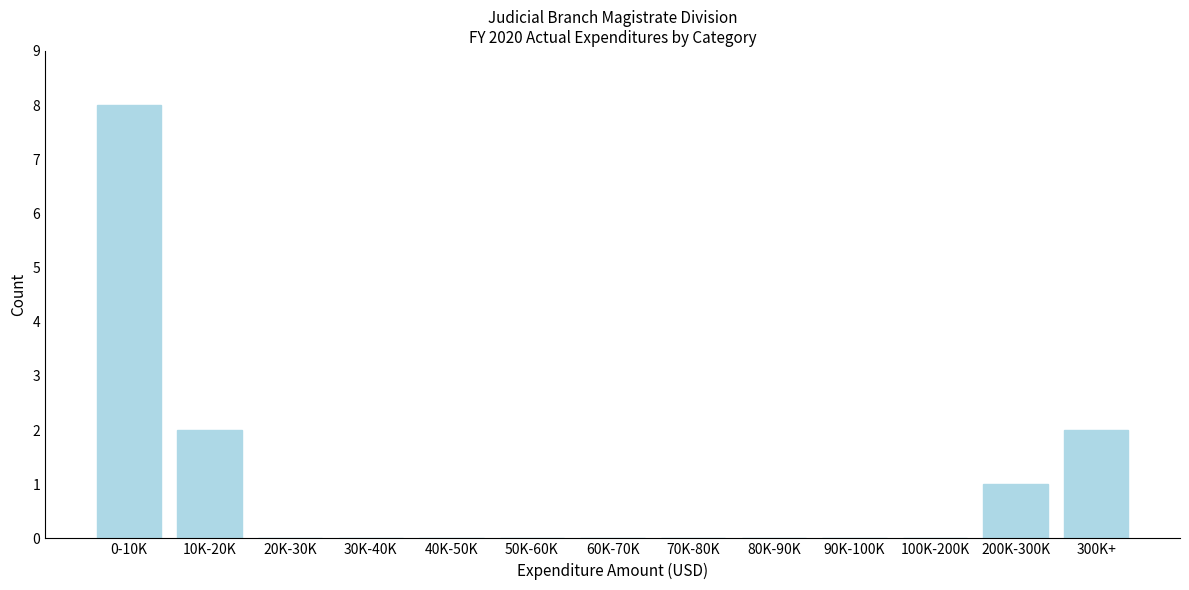

Reading right to left, transcribe all the data shown in this chart.

300K+=2	200K-300K=1	100K-200K=0	90K-100K=0	80K-90K=0	70K-80K=0	60K-70K=0	50K-60K=0	40K-50K=0	30K-40K=0	20K-30K=0	10K-20K=2	0-10K=8